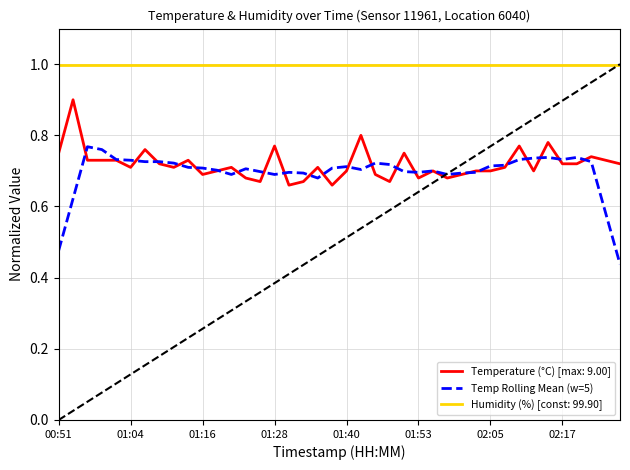

True or false: Humidity (%) [const: 99.90] and Temp Rolling Mean (w=5) cross at least once.

False